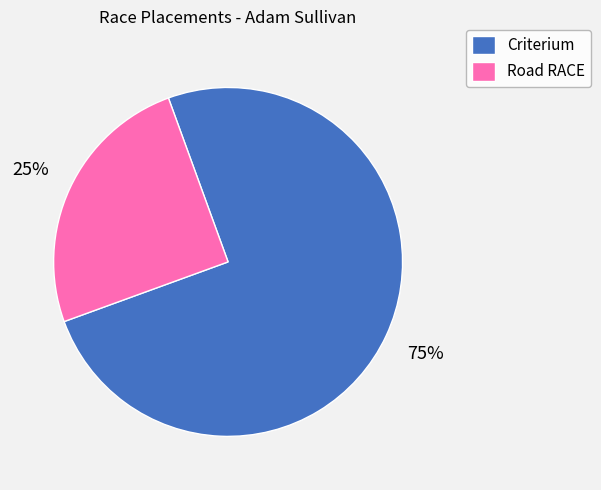

Combined, do Criterium and Road RACE account for over 50%?

Yes